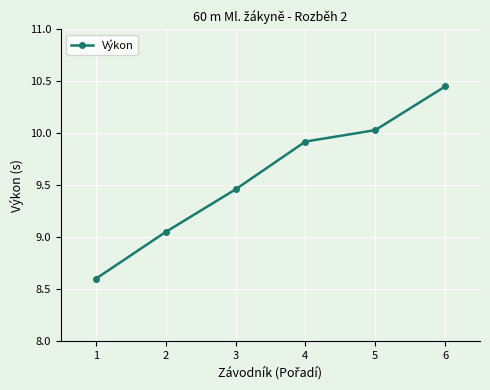

What is the average value?

9.6